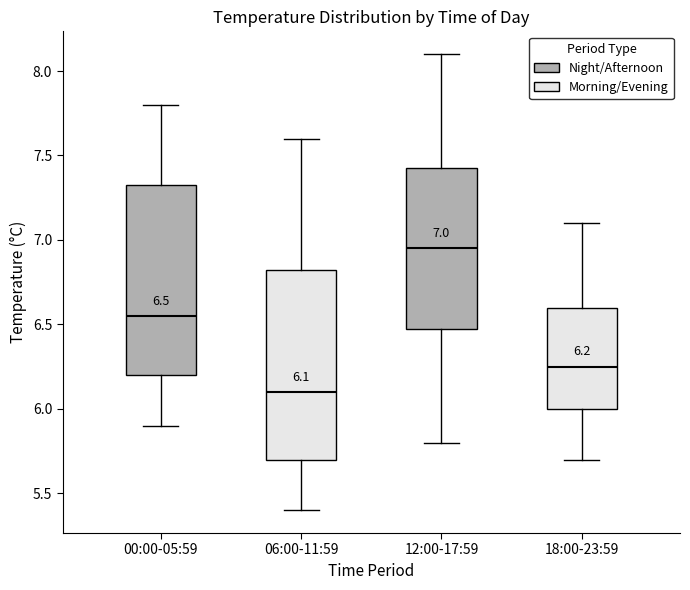

Which box's median line is the highest?

12:00-17:59